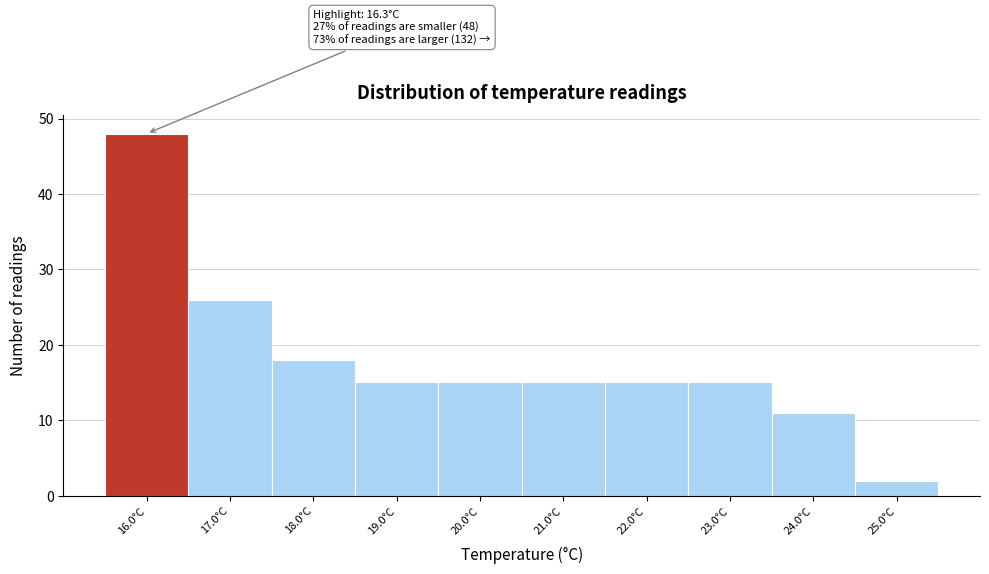

Which range on the x-axis has the tallest bar?

15.5 to 16.5